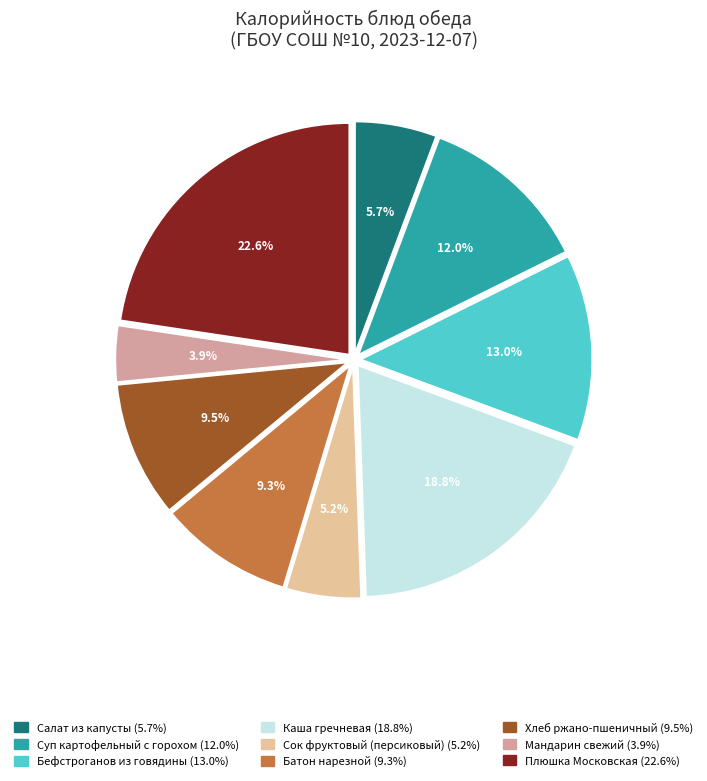

Is there any slice that represents more than half of the pie?

No